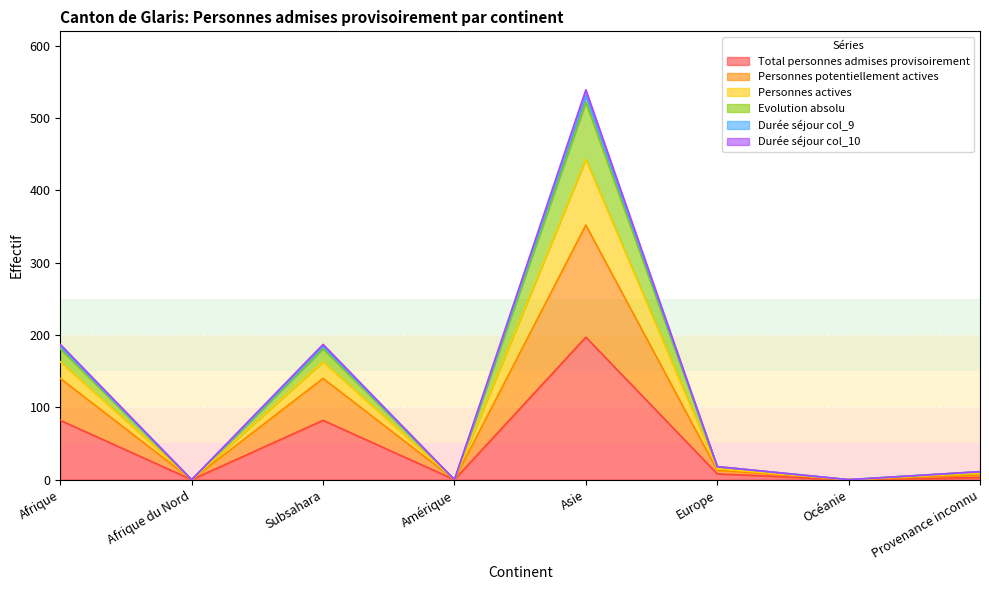

What is the difference between the maximum and minimum values in the Evolution absolu series?

522